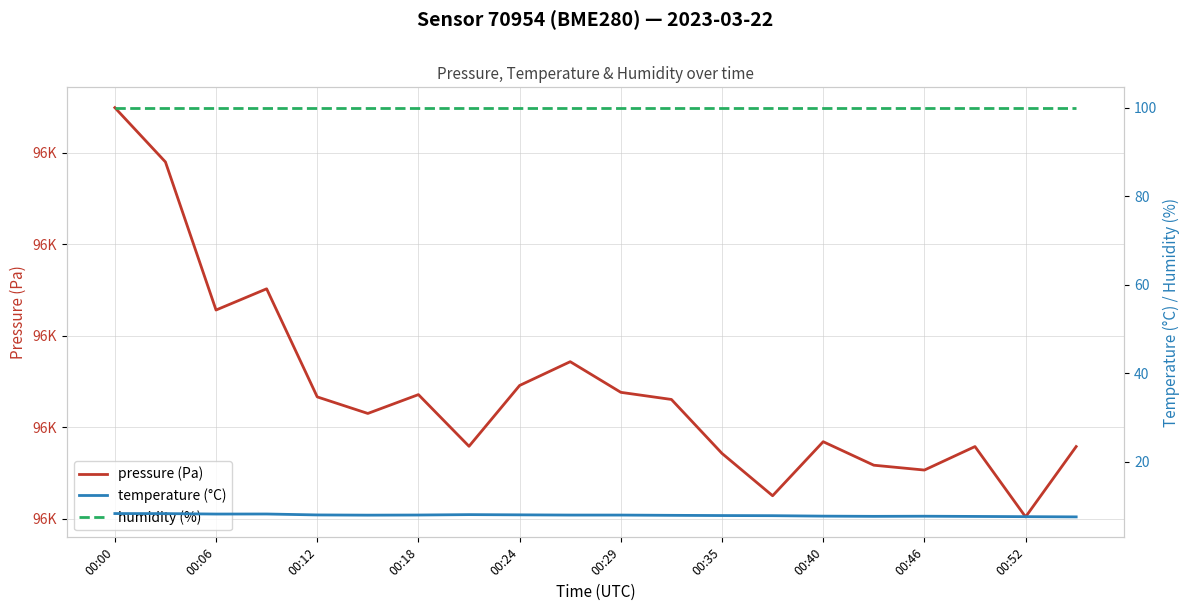

At which category does temperature (°C) reach its first local valley?

00:06